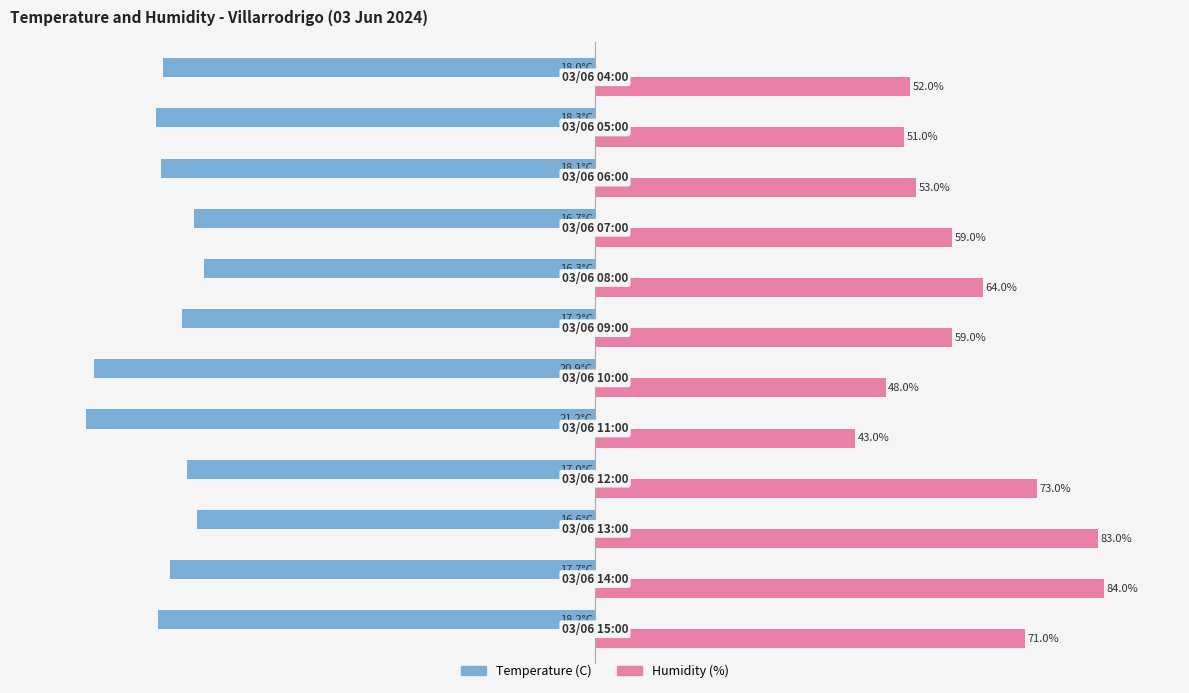

What are all the series names shown in the legend?

Temperature (C), Humidity (%)